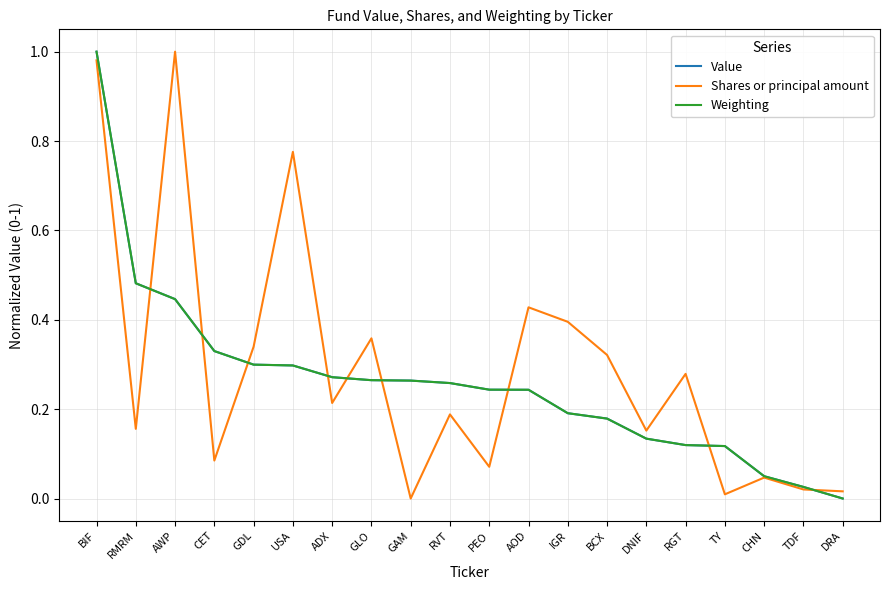

Is the value of Weighting at USA greater than the value of Value at ADX?

Yes